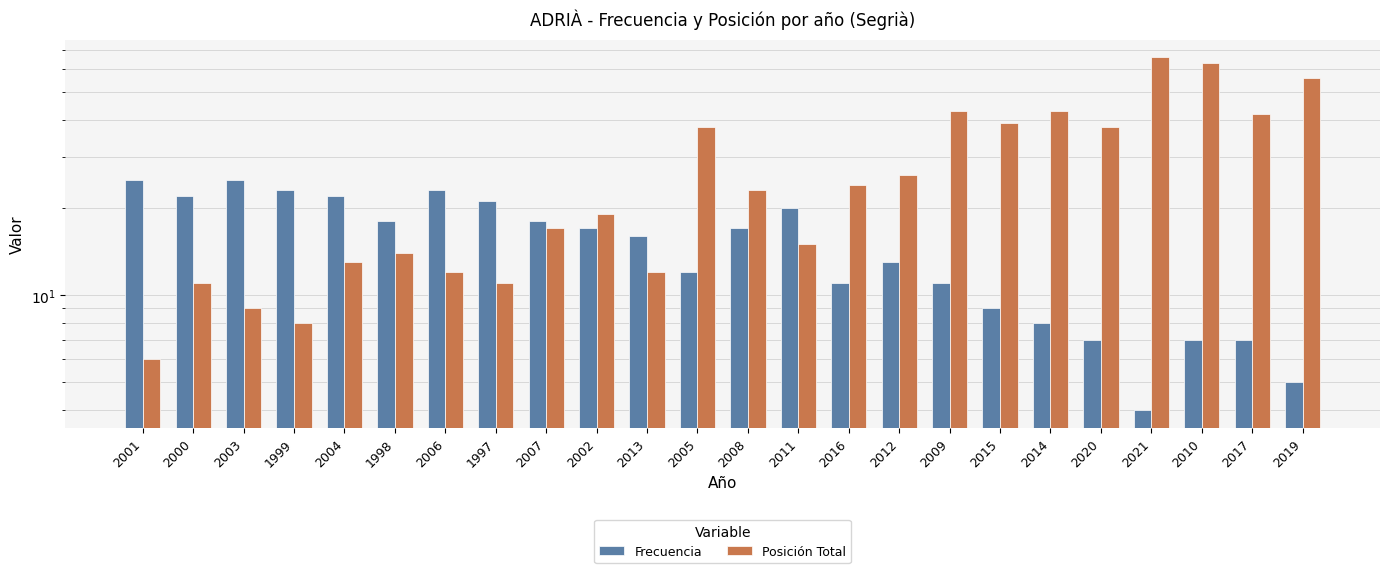

What is the maximum value shown in the chart?

66